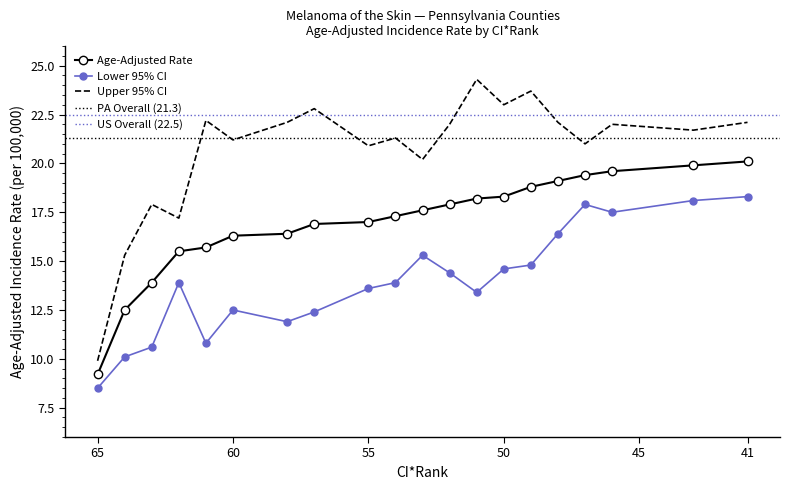

True or false: Age-Adjusted Rate has more than 0 interior local peaks.

False